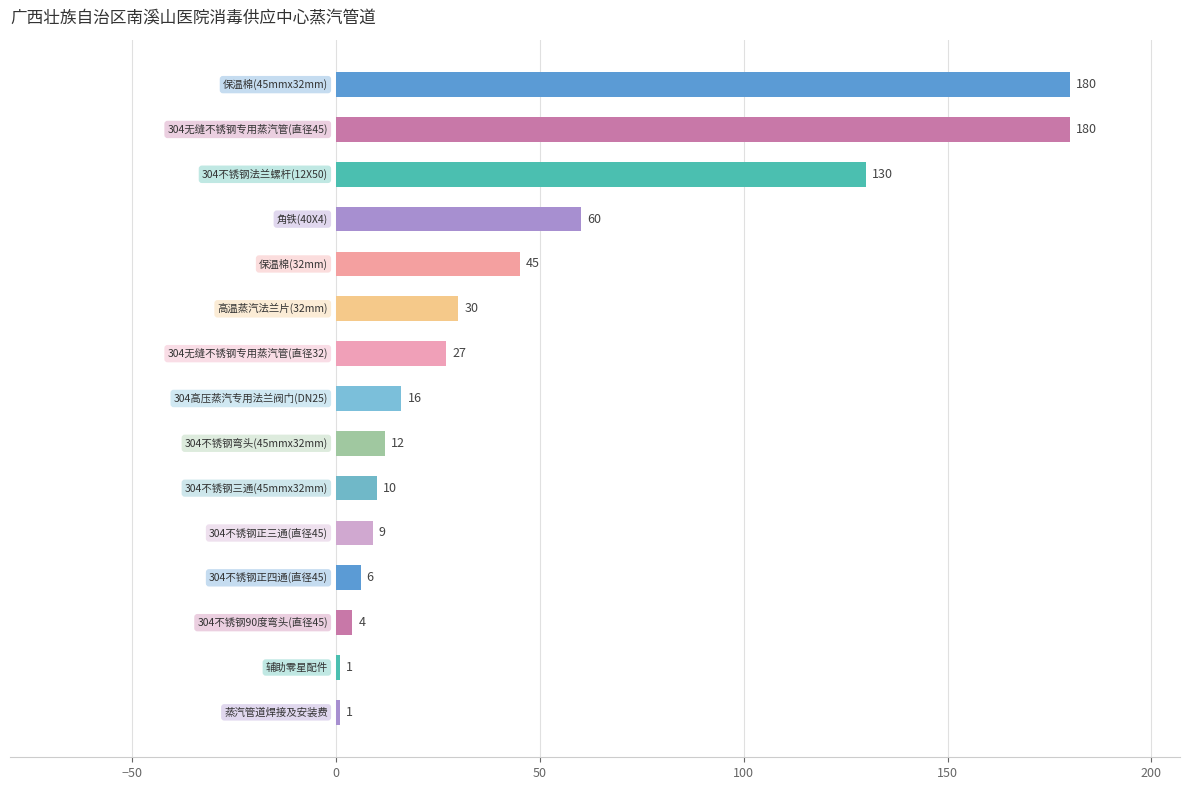

What is the value of the 2nd bar from the top?

180